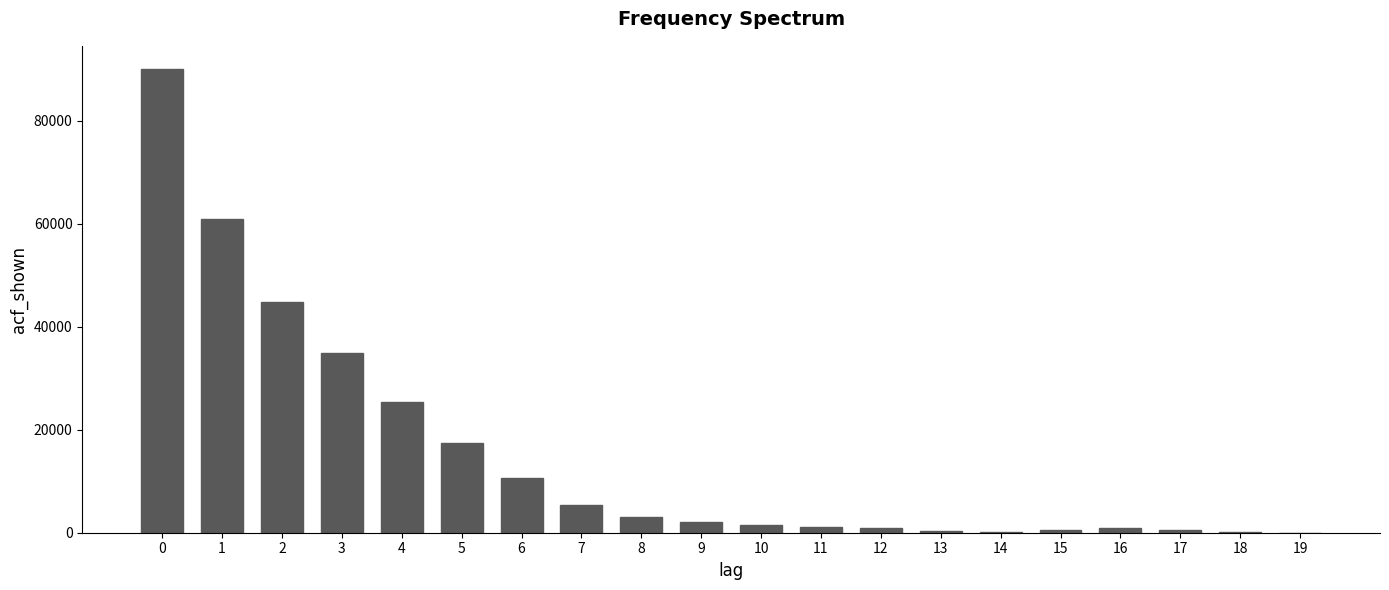

What is the ratio of the value at 4 to the value at 6?

2.4